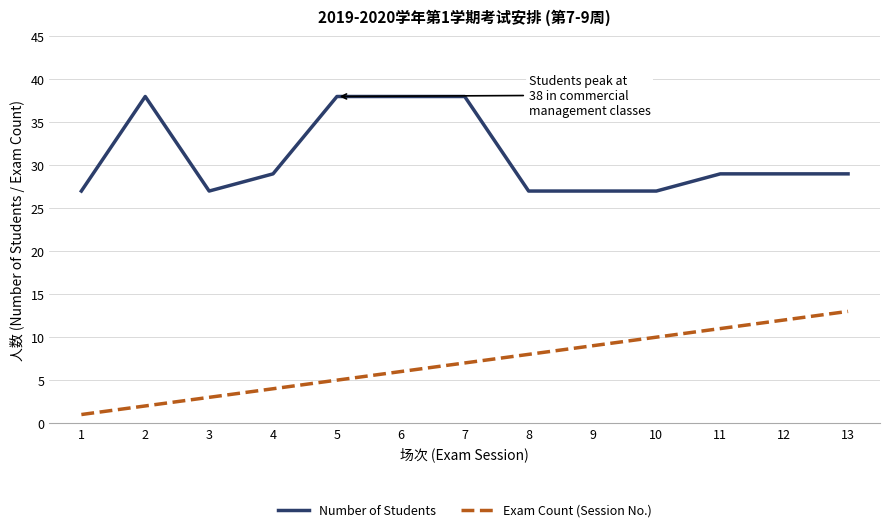

The value of Number of Students at 8 is 27. True or false?

True